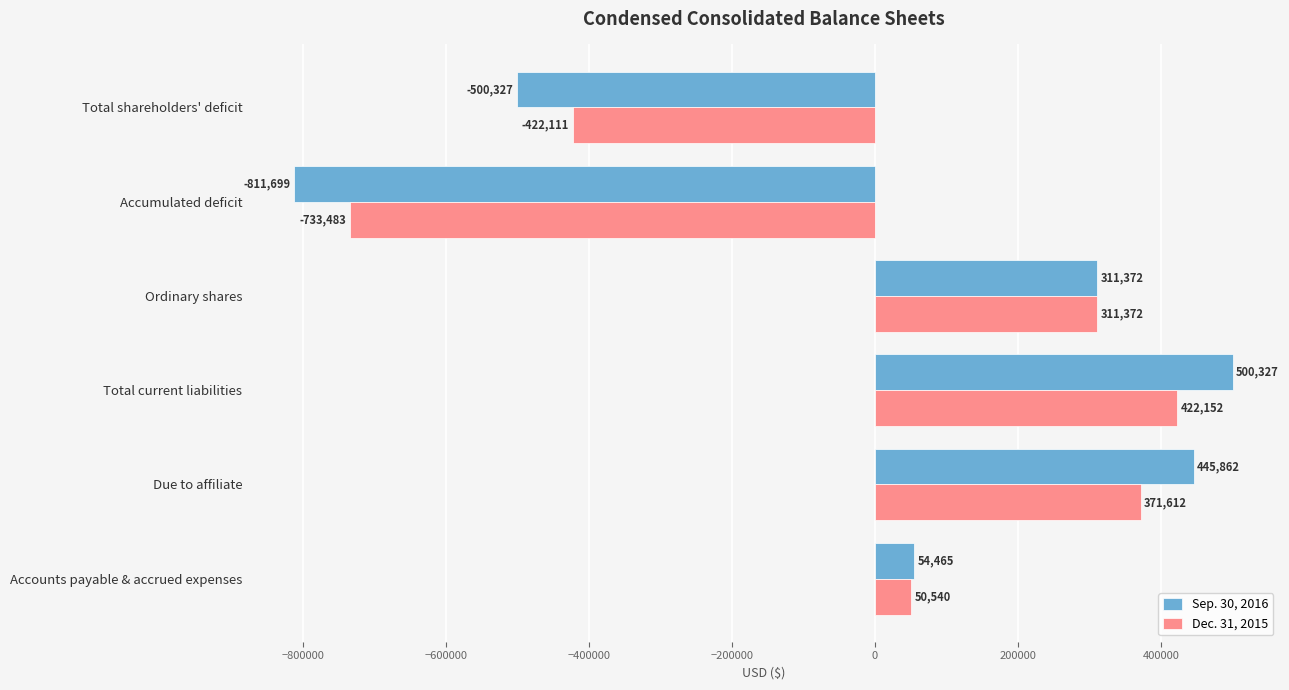

List the series in order of their peak value, lowest first.

Dec. 31, 2015, Sep. 30, 2016